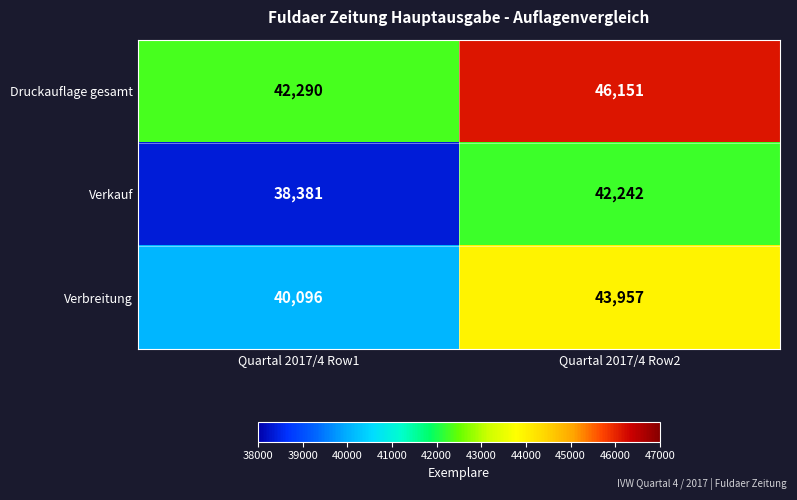

Count the number of data series in this chart.

3